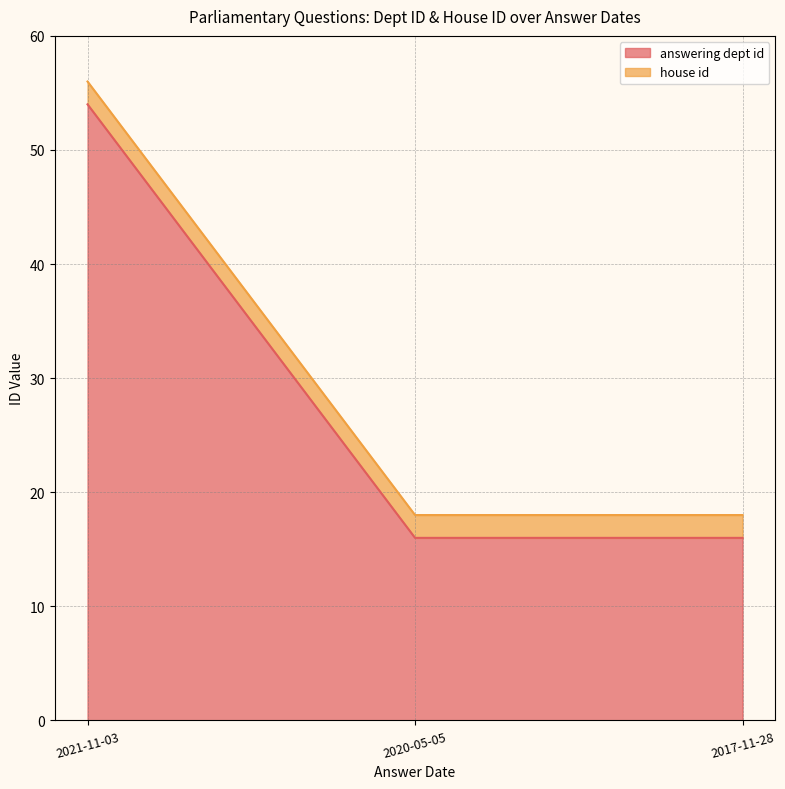

What position from the right is 2021-11-03?

3